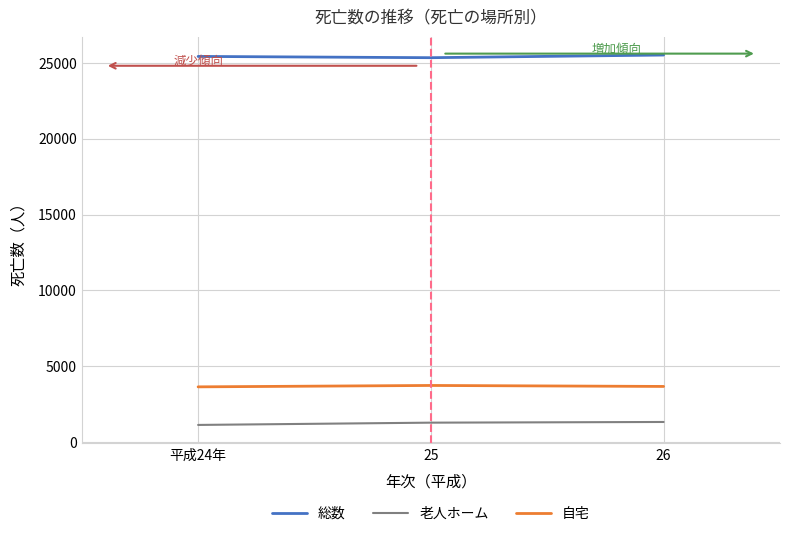

What is the sum of the 老人ホーム values at 25 and 平成24年?

2422